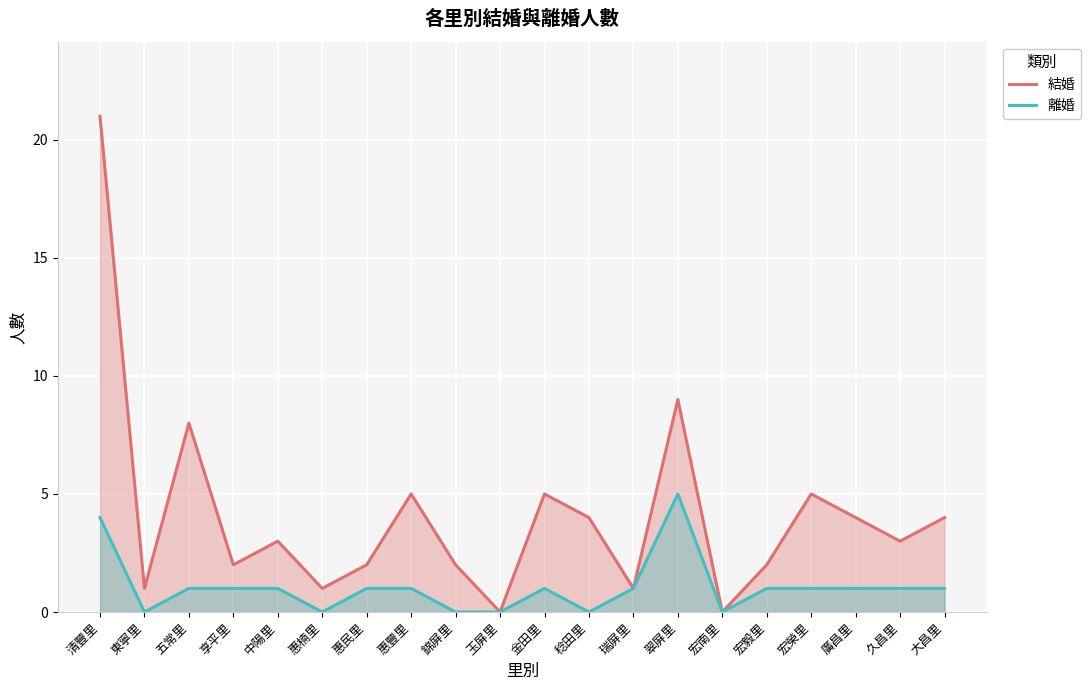

What is the total value across all series at 惠楠里?

1